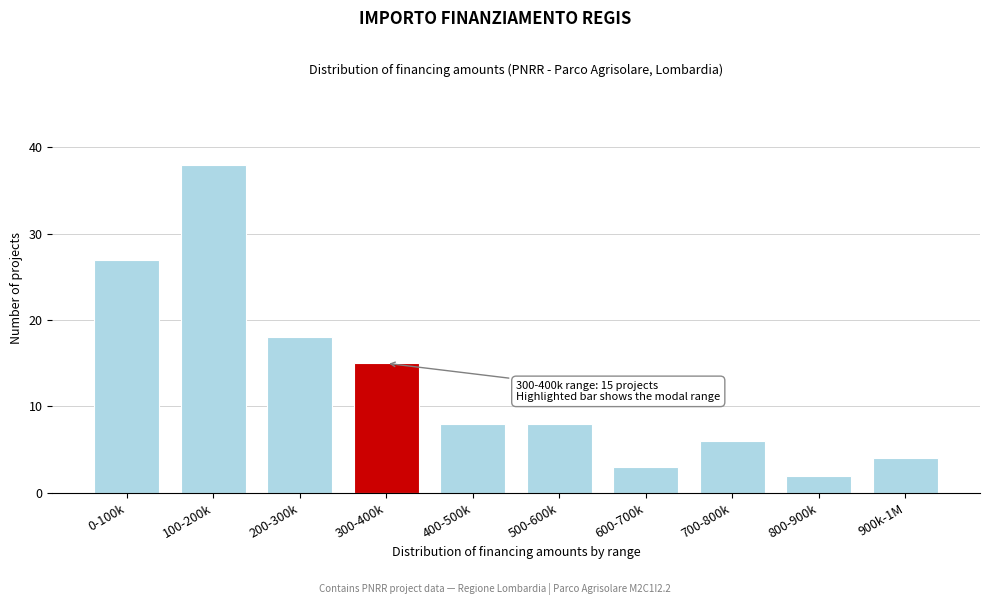

Reading right to left, what are all the values shown in this chart?

4	2	6	3	8	8	15	18	38	27